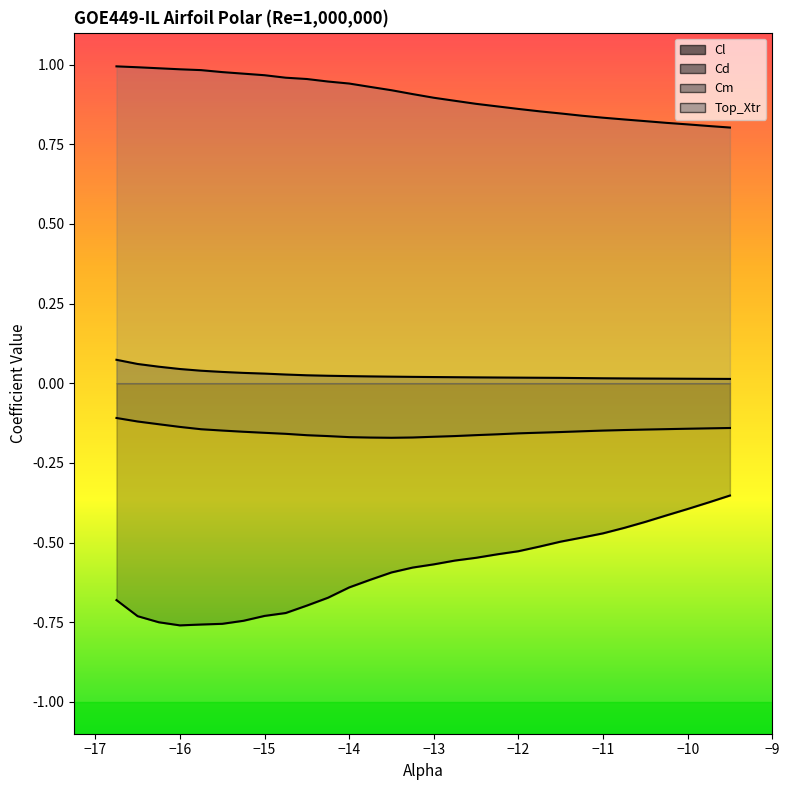

What is the minimum value shown in the chart?

-0.8